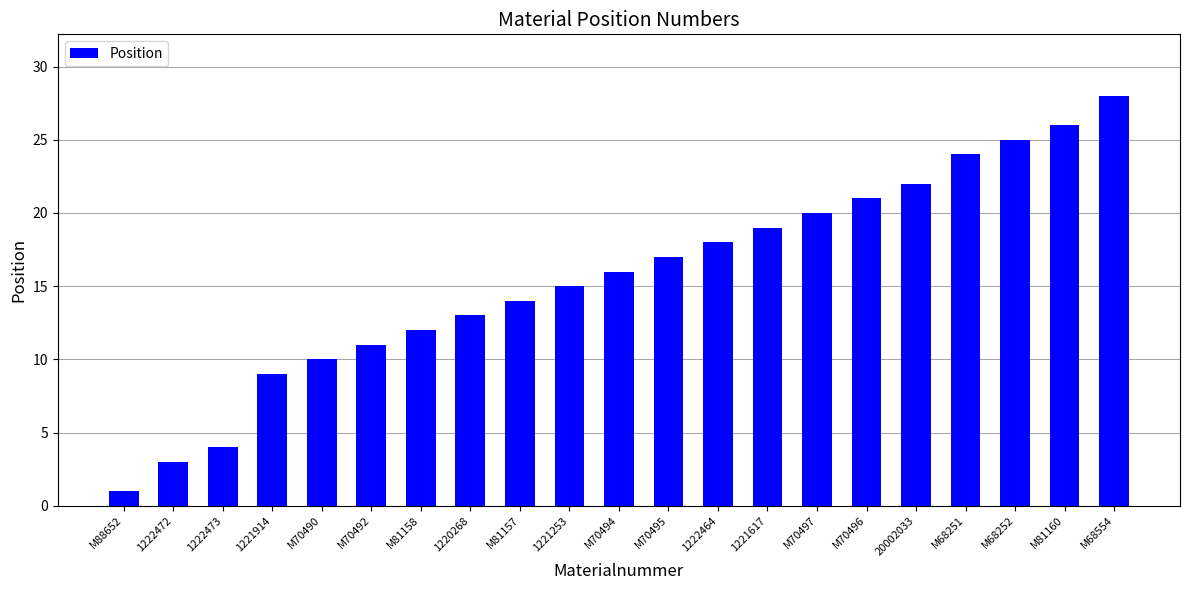

What is the value of the 9th bar from the left?

14